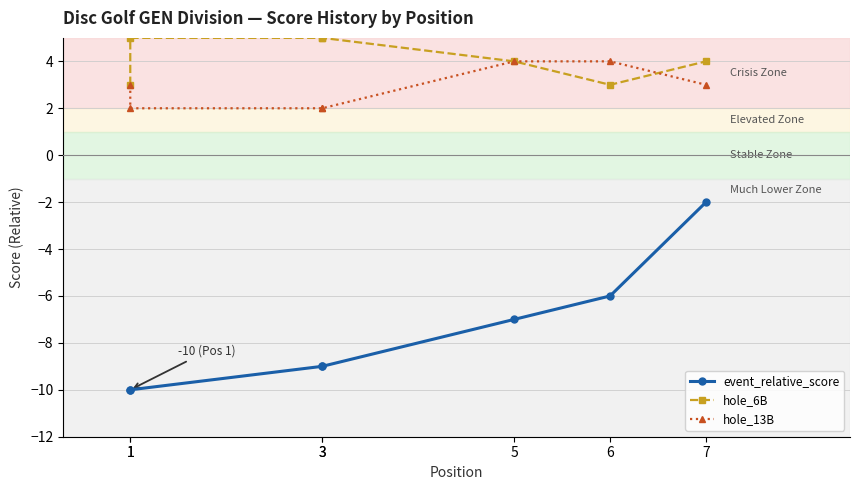

Between 1 and 5, which series saw the biggest shift?

event_relative_score